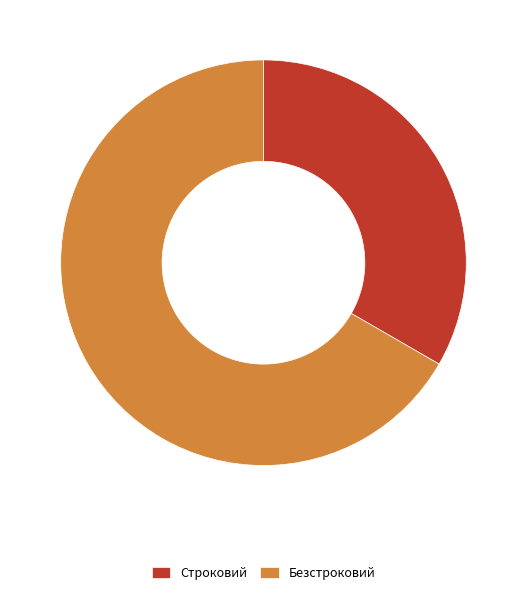

Rank the categories by value from lowest to highest.

Строковий, Безстроковий